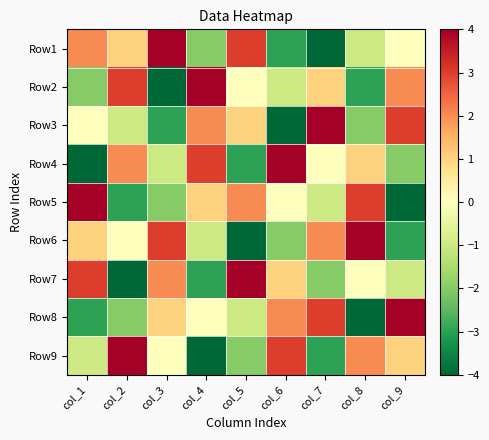

Count the number of data series in this chart.

9